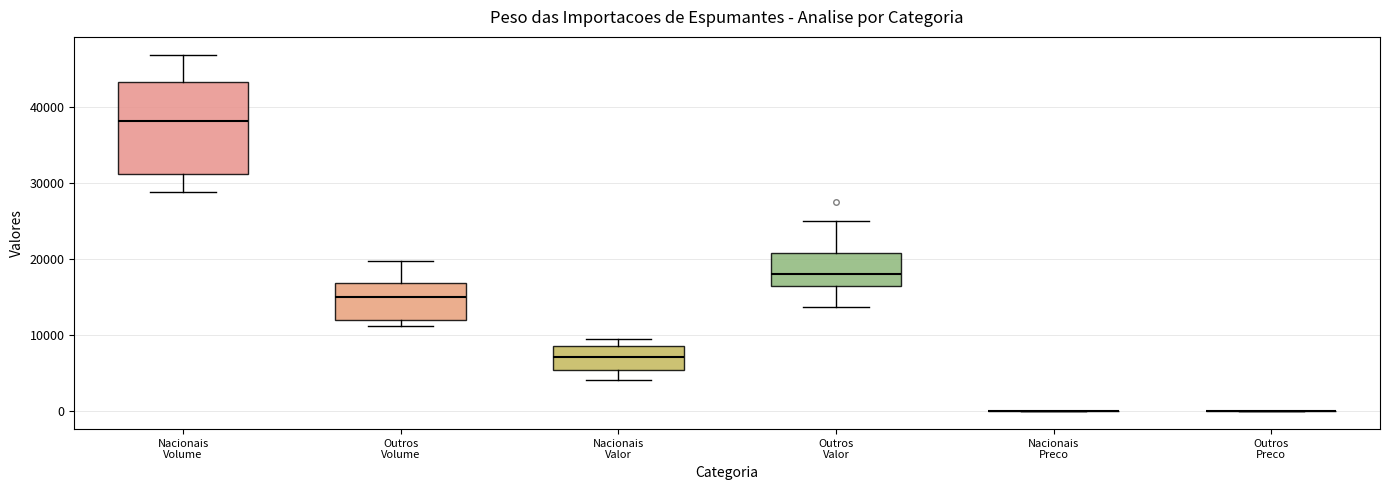

Reading left to right, transcribe this box plot: for each box, give where its median line is, the range the box spans, and where its two whiskers end, as read against the y-axis. The values are not printed on the chart, so give them approximately, as read against the axis.

Nacionais Volume: median 38000, box 31000 to 43000, whiskers 29000 to 47000
Outros Volume: median 15000, box 12000 to 17000, whiskers 11000 to 20000
Nacionais Valor: median 7000, box 5000 to 9000, whiskers 4000 to 9000 (just above the box's upper edge)
Outros Valor: median 18000, box 16000 to 21000, whiskers 14000 to 25000
Nacionais Preco: box collapsed to a line at 0, whiskers 0 to 0
Outros Preco: box collapsed to a line at 0, whiskers 0 to 0